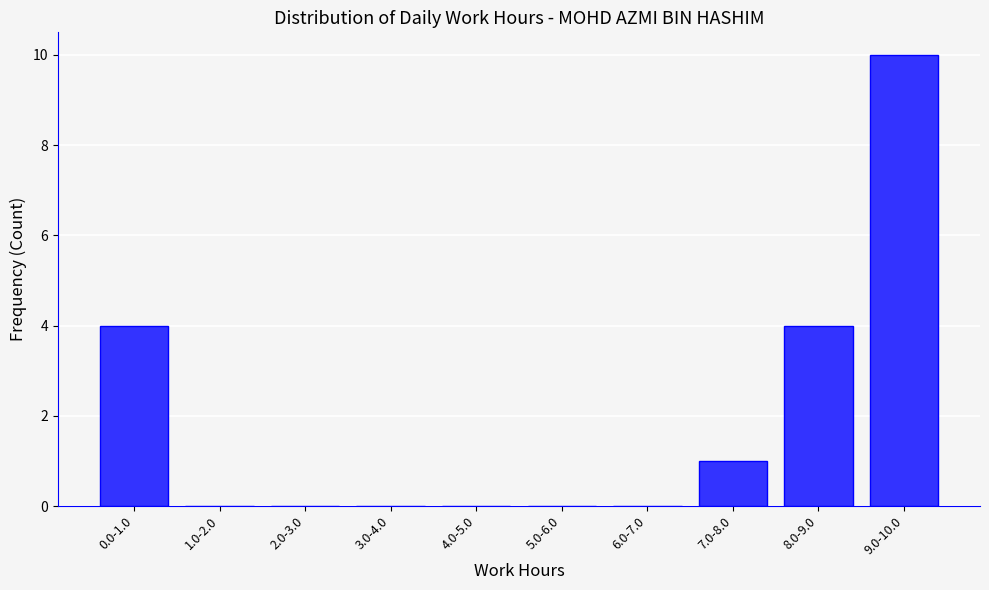

Reading right to left, transcribe all the data shown in this chart.

9.0-10.0=10	8.0-9.0=4	7.0-8.0=1	6.0-7.0=0	5.0-6.0=0	4.0-5.0=0	3.0-4.0=0	2.0-3.0=0	1.0-2.0=0	0.0-1.0=4